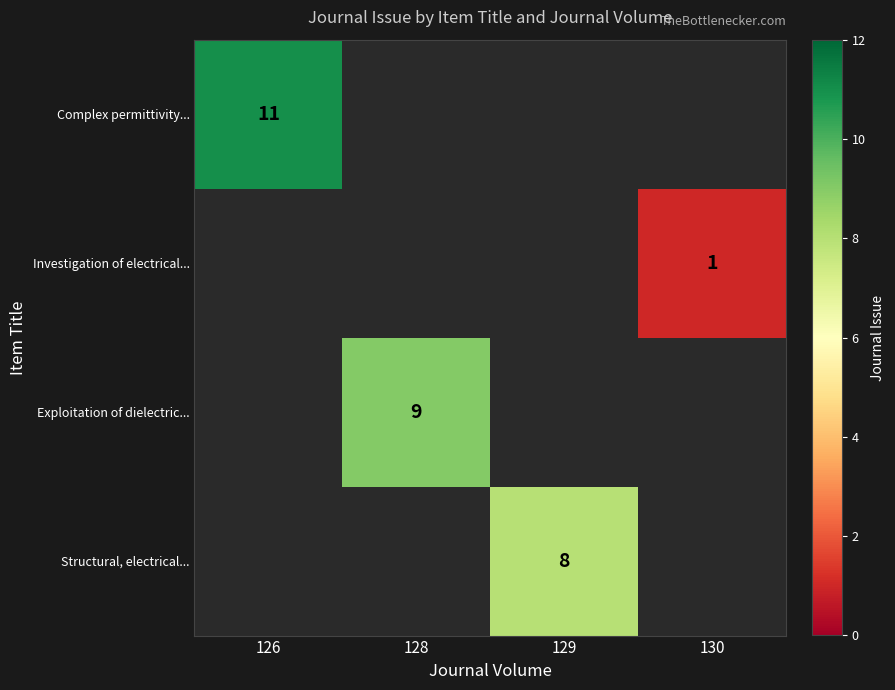

Is it true that Complex permittivity... equals 11 at 126?

True